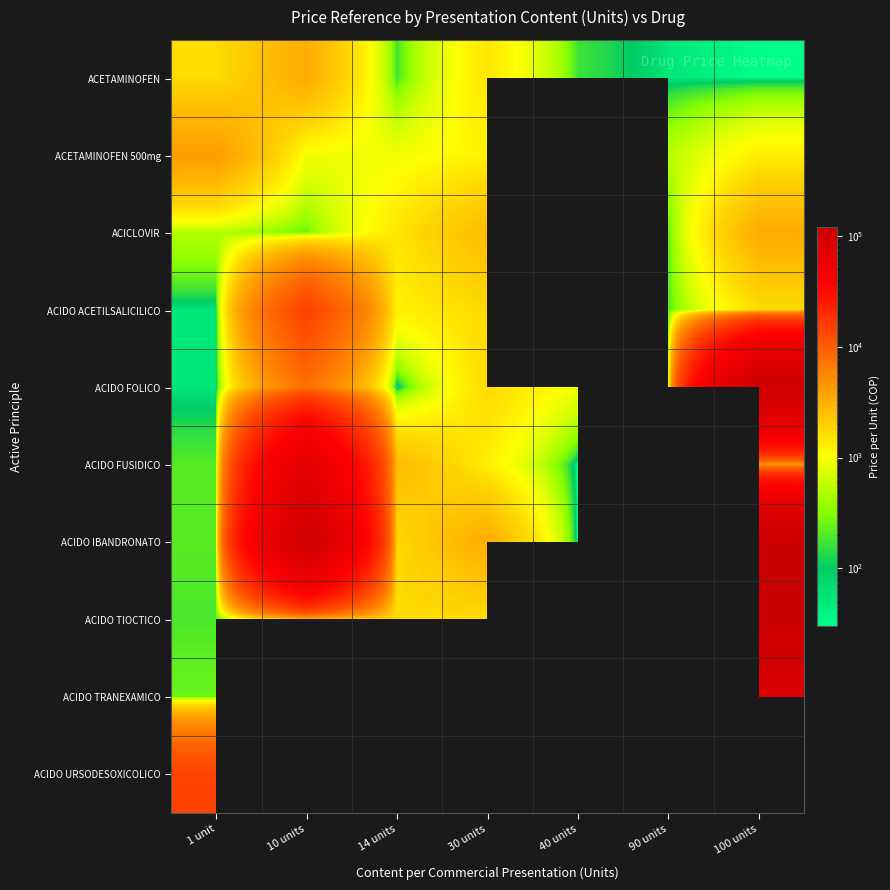

Which series has the largest range (max minus min)?

ACIDO TIOCTICO